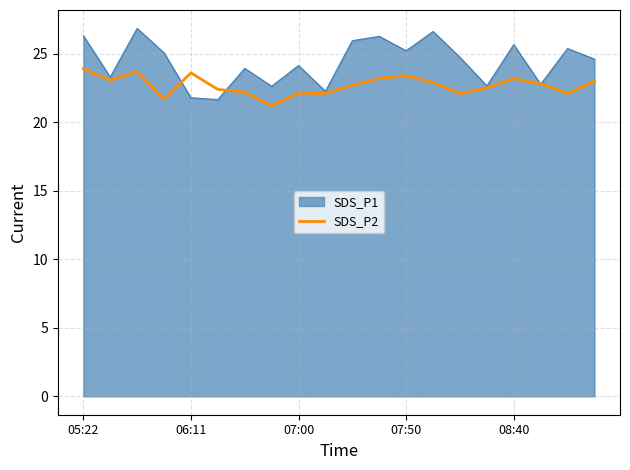

Does the chart have visible grid lines?

Yes